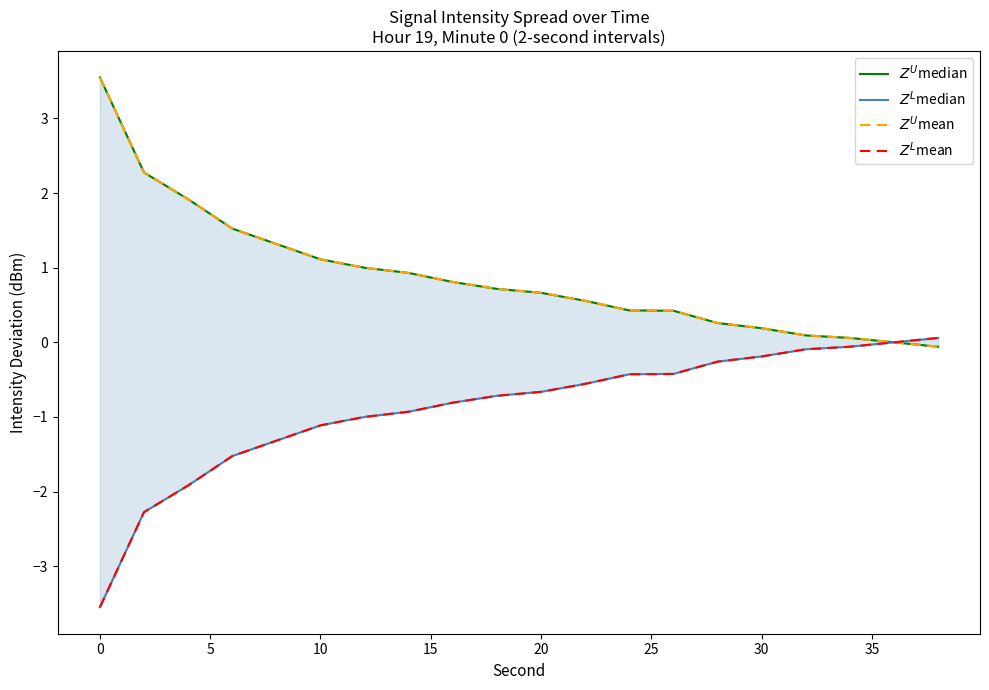

Reading left to right, extract all data points from this chart.

$Z^U$median: 3.5	2.3	1.9	1.5	1.3	1.1	1.0	0.9	0.8	0.7	0.7	0.6	0.4	0.4	0.3	0.2	0.1	0.1	0.0	-0.1
$Z^L$median: -3.5	-2.3	-1.9	-1.5	-1.3	-1.1	-1.0	-0.9	-0.8	-0.7	-0.7	-0.6	-0.4	-0.4	-0.3	-0.2	-0.1	-0.1	0.0	0.1
$Z^U$mean: 3.5	2.3	1.9	1.5	1.3	1.1	1.0	0.9	0.8	0.7	0.7	0.6	0.4	0.4	0.3	0.2	0.1	0.1	0.0	-0.1
$Z^L$mean: -3.5	-2.3	-1.9	-1.5	-1.3	-1.1	-1.0	-0.9	-0.8	-0.7	-0.7	-0.6	-0.4	-0.4	-0.3	-0.2	-0.1	-0.1	0.0	0.1